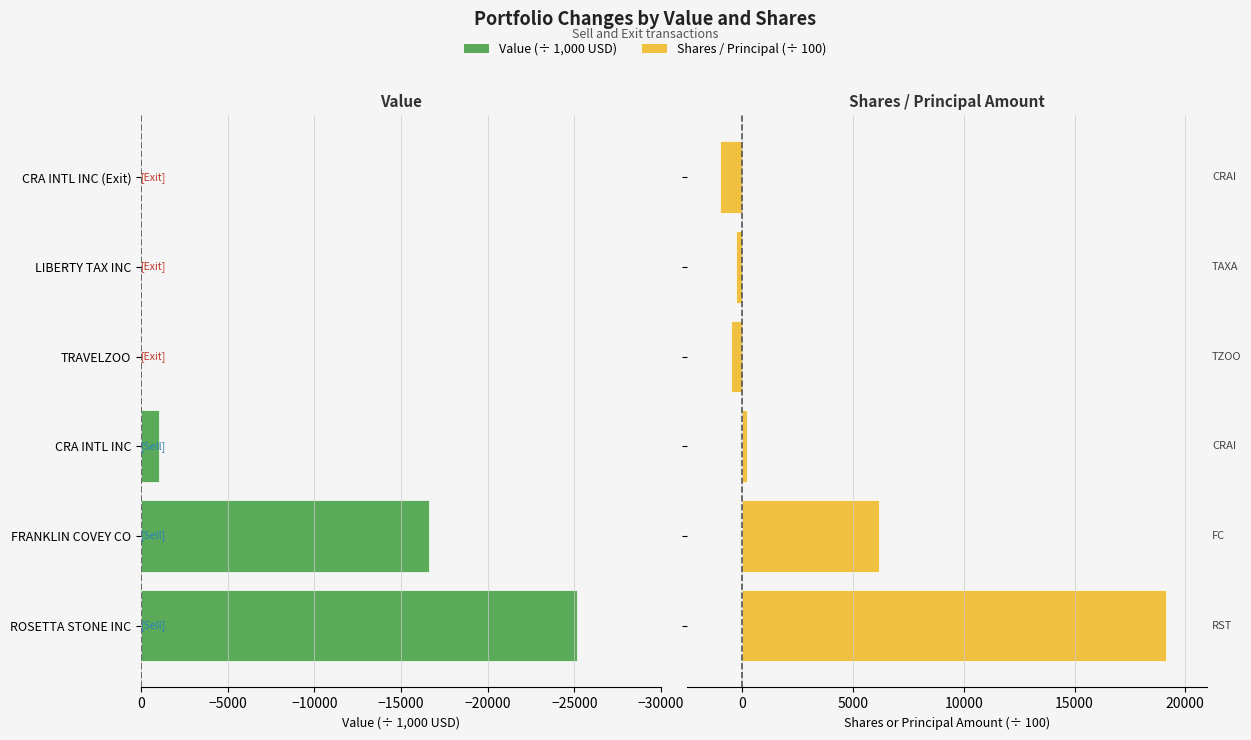

How many data points does each series have?

6